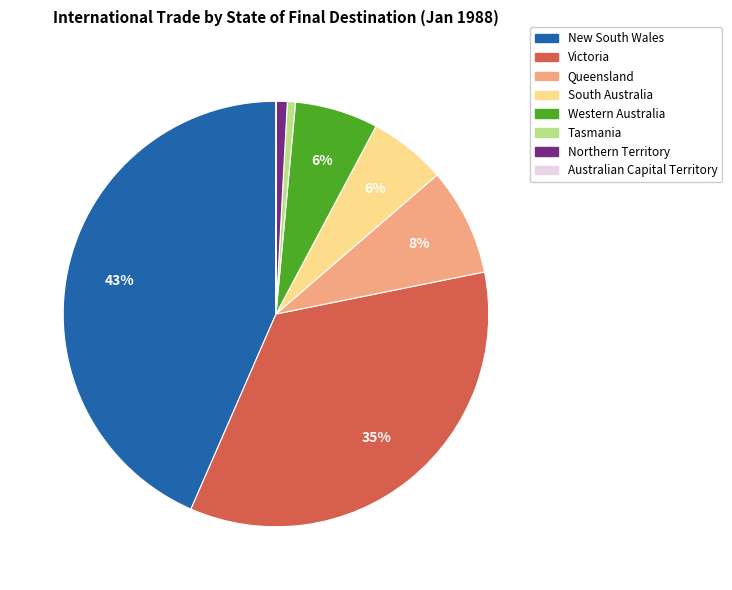

To the nearest percent, what portion does Victoria represent?

35%